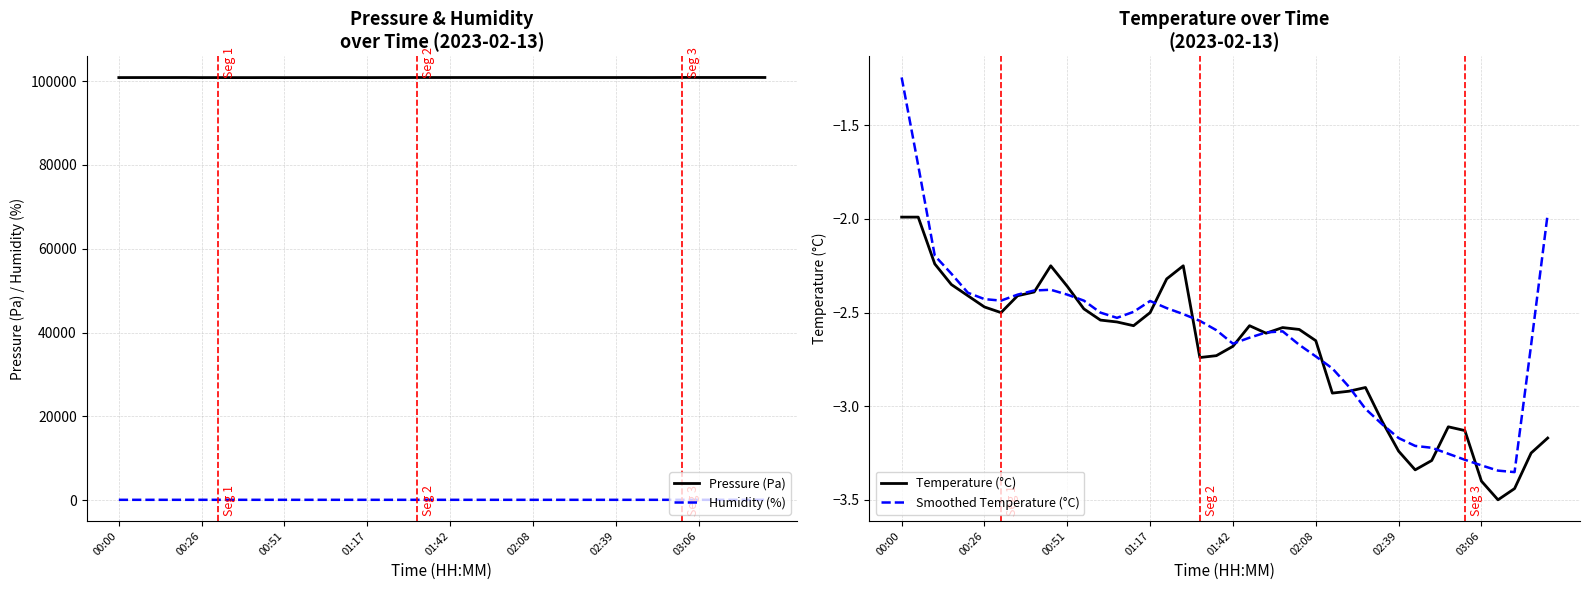

The value of Smoothed Temperature (°C) at 00:51 is -2.4. True or false?

True